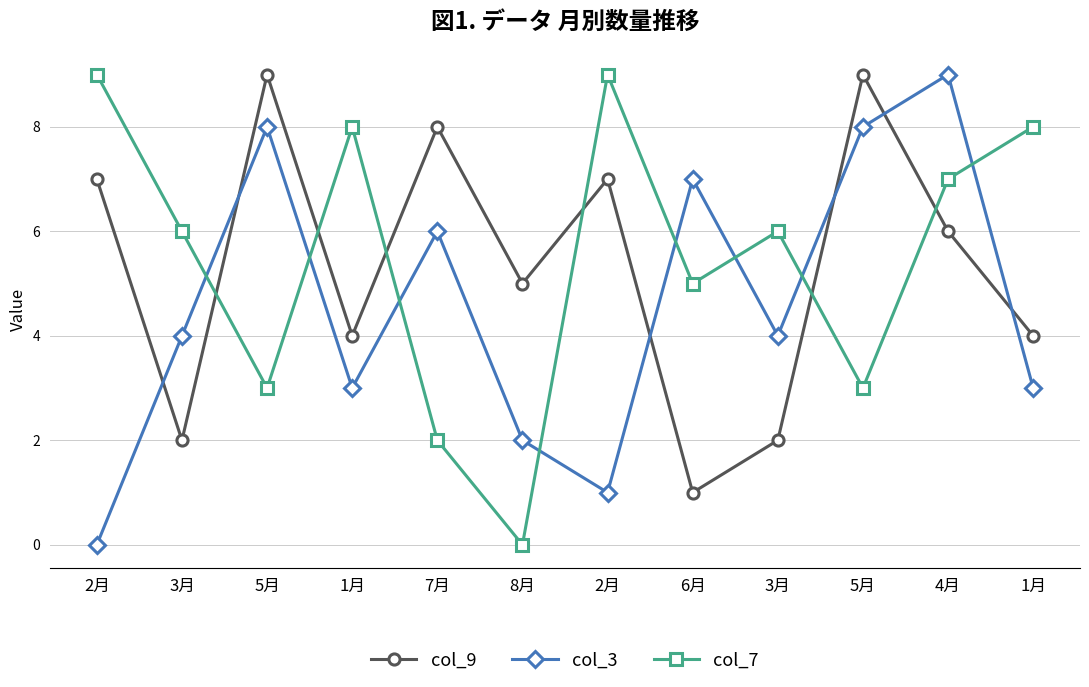

What is the difference between the highest and lowest values at 3月?

4